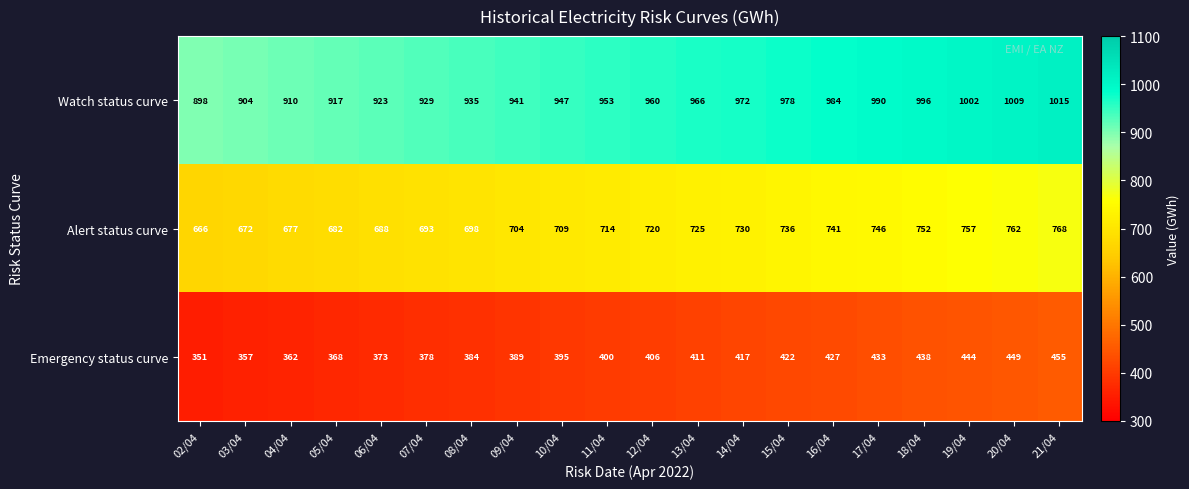

At how many categories does at least one series exceed 885?

20